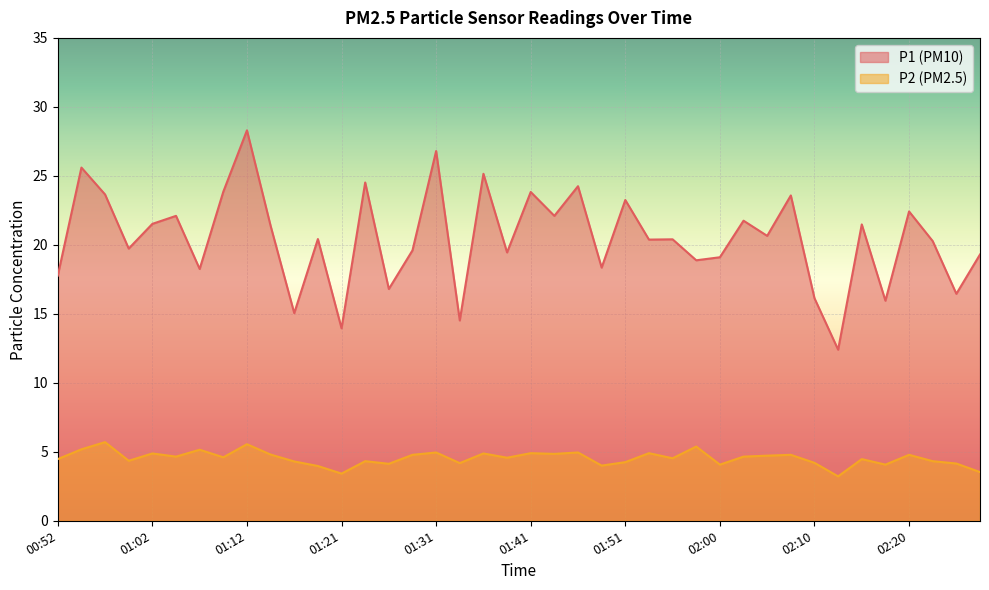

Reading left to right, list all the values displayed in this chart.

P1: 17.8	25.6	23.6	19.7	21.5	22.1	18.2	23.9	28.3	21.4	15.1	20.4	13.9	24.5	16.8	19.6	26.8	14.5	25.1	19.4	23.8	22.1	24.2	18.4	23.2	20.4	20.4	18.9	19.1	21.8	20.6	23.6	16.1	12.4	21.5	15.9	22.4	20.3	16.4	19.3
P2: 4.5	5.2	5.7	4.3	4.9	4.7	5.2	4.6	5.5	4.8	4.3	4.0	3.4	4.3	4.1	4.8	5.0	4.2	4.9	4.6	4.9	4.8	5.0	4.0	4.2	4.9	4.5	5.4	4.1	4.7	4.7	4.8	4.2	3.2	4.5	4.1	4.8	4.3	4.2	3.5